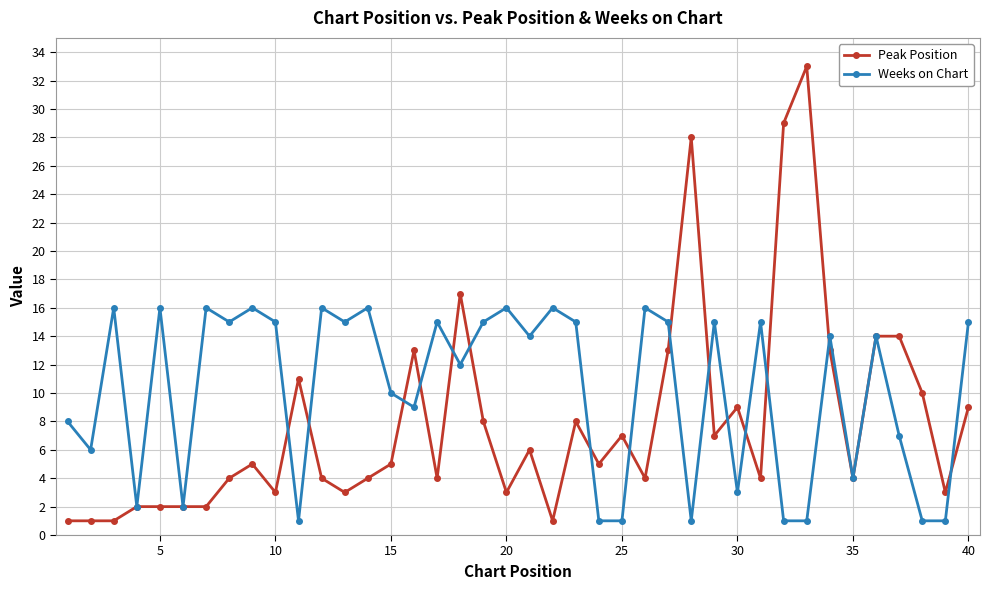

How many categories are shown in the chart?

40